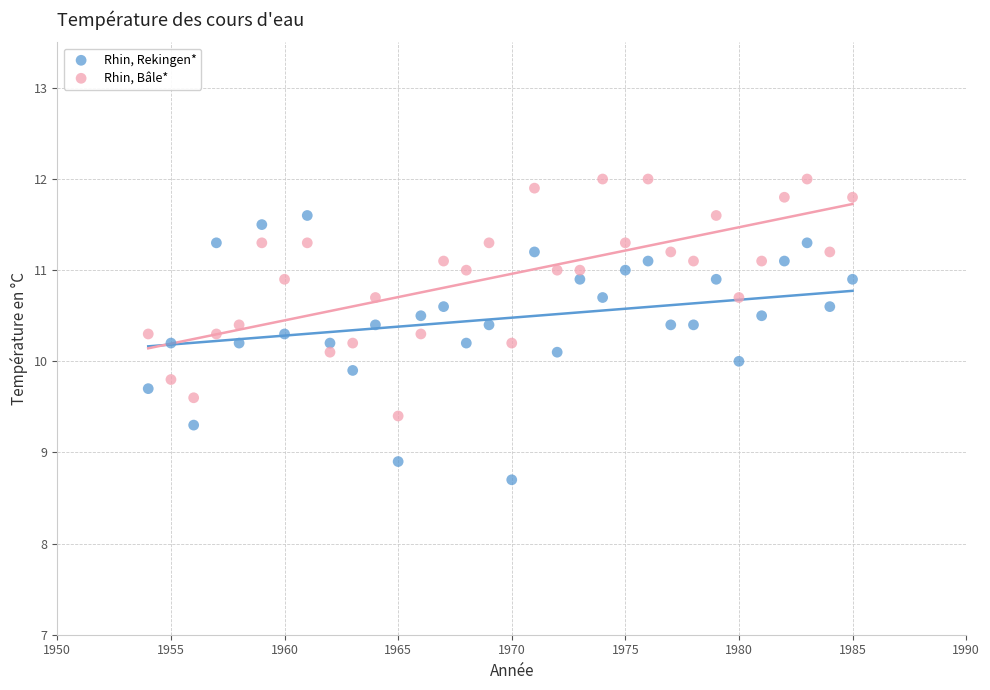

Which series reaches the minimum Y coordinate?

Rhin, Rekingen*